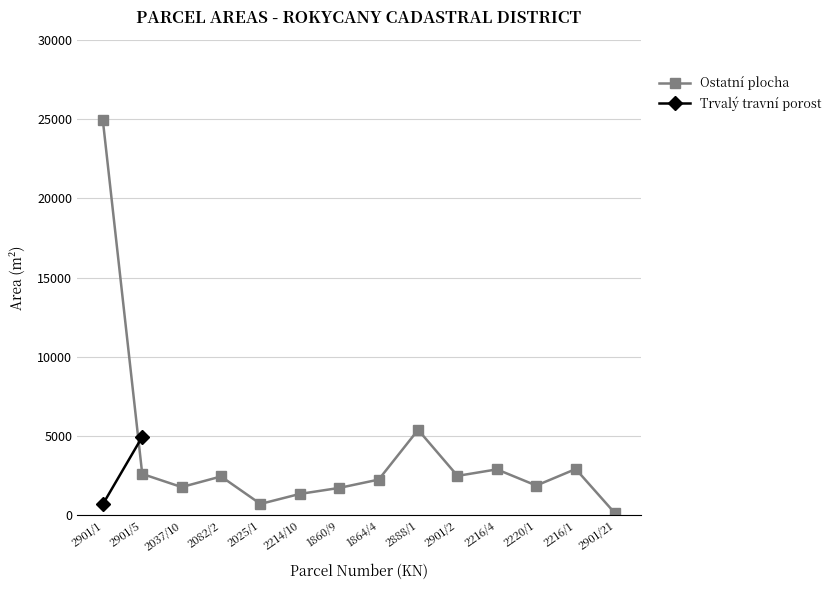

Rank the categories by value from lowest to highest.

2901/21, 2025/1, 2214/10, 1860/9, 2037/10, 2220/1, 1864/4, 2082/2, 2901/2, 2901/5, 2216/4, 2216/1, 2888/1, 2901/1